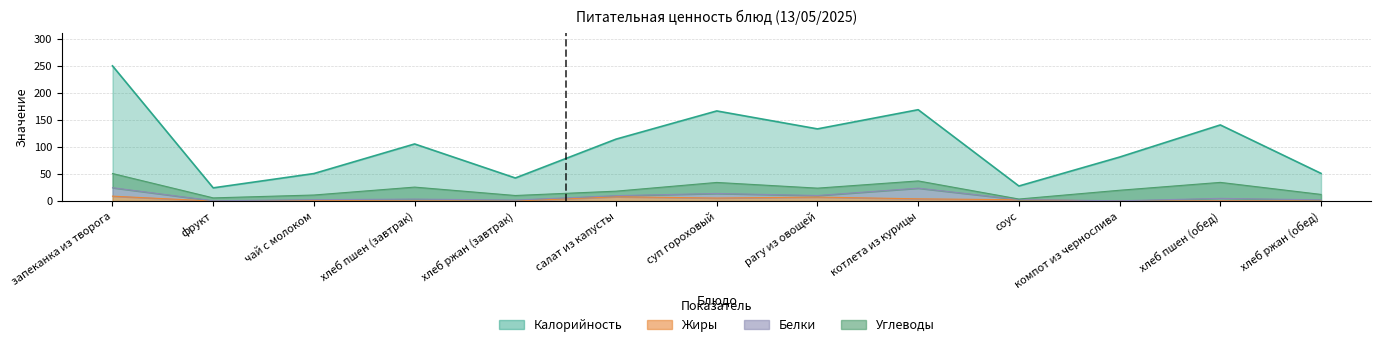

What position from the left is хлеб пшен (обед)?

12